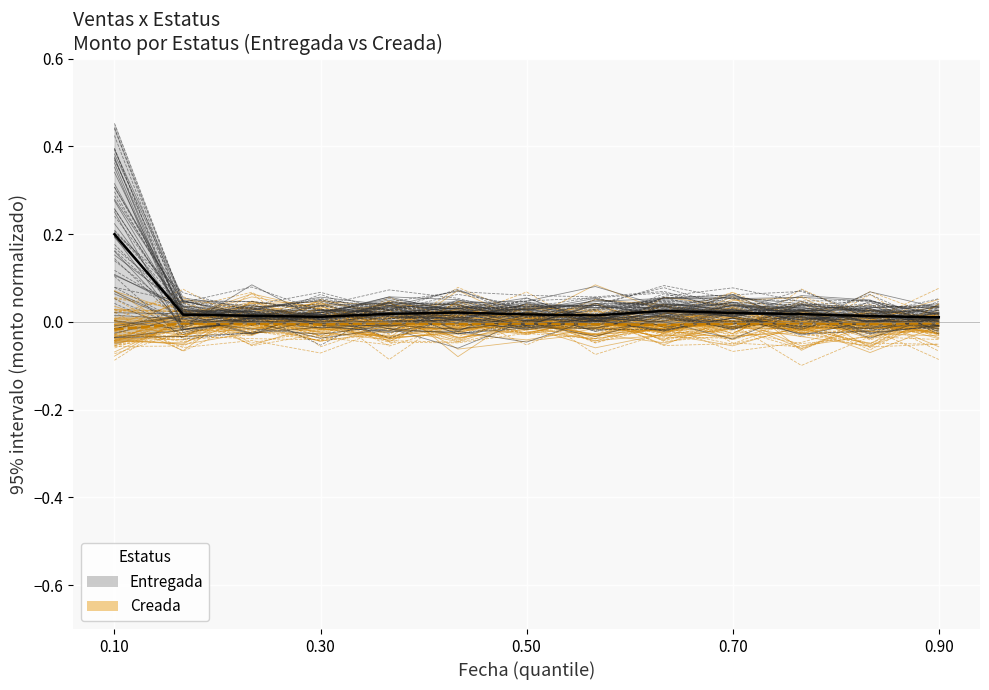

List the series in order of their peak value, lowest first.

Creada (media), Entregada (media)